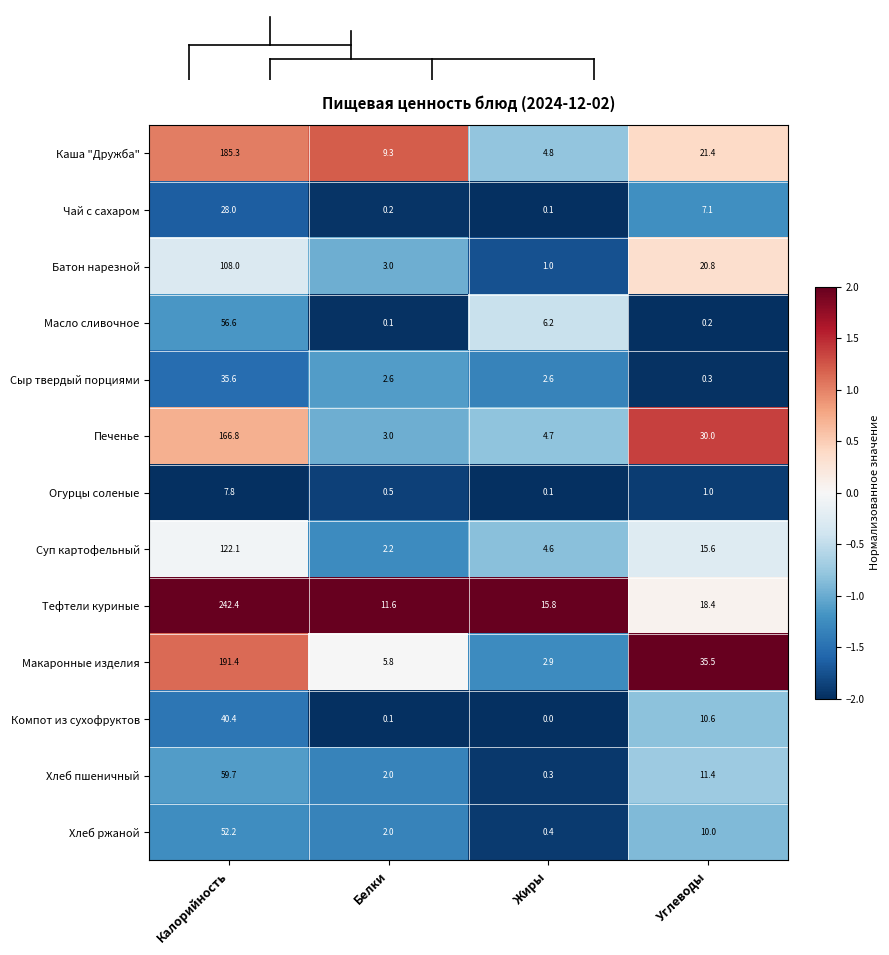

Which series has the largest range (max minus min)?

Тефтели куриные